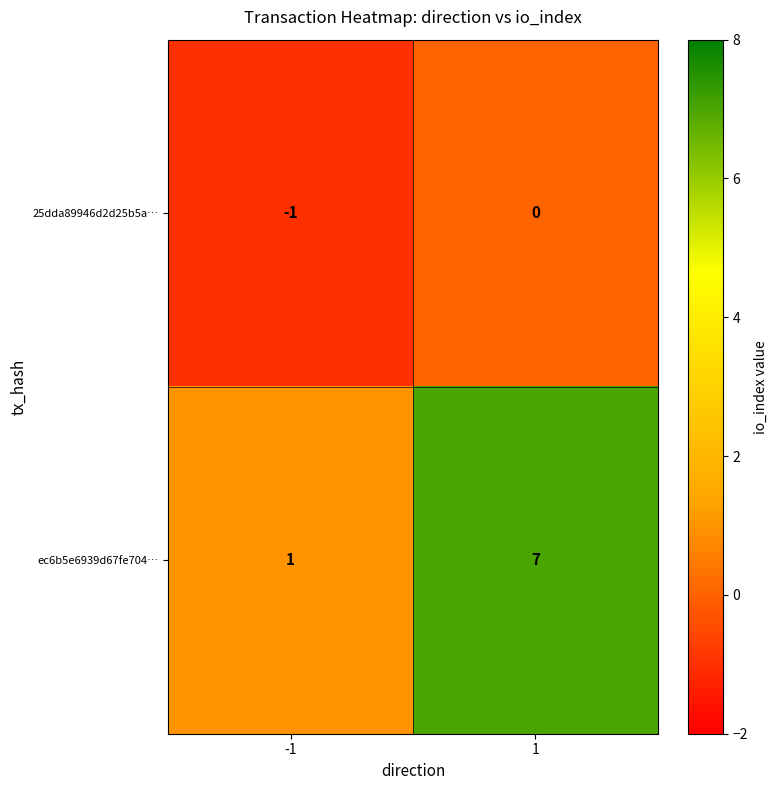

How many data points in 25dda89946d2d25b5a… are less than 0?

1